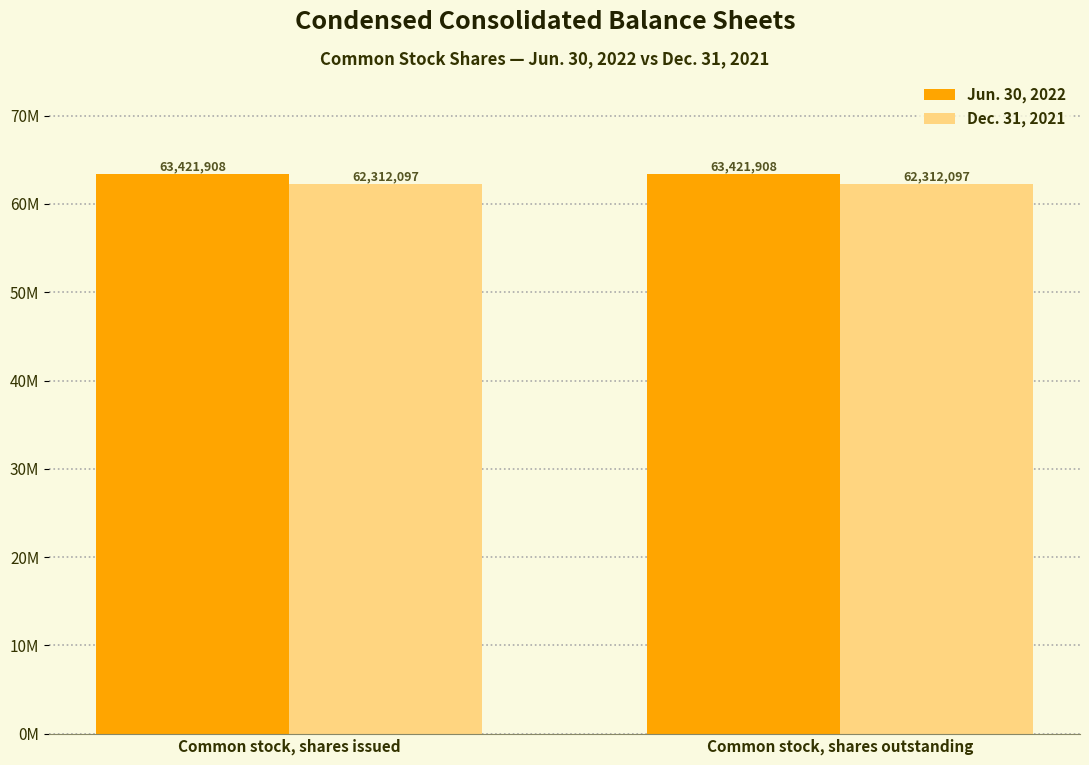

The value of Jun. 30, 2022 at Common stock, shares outstanding is 15717780. True or false?

False